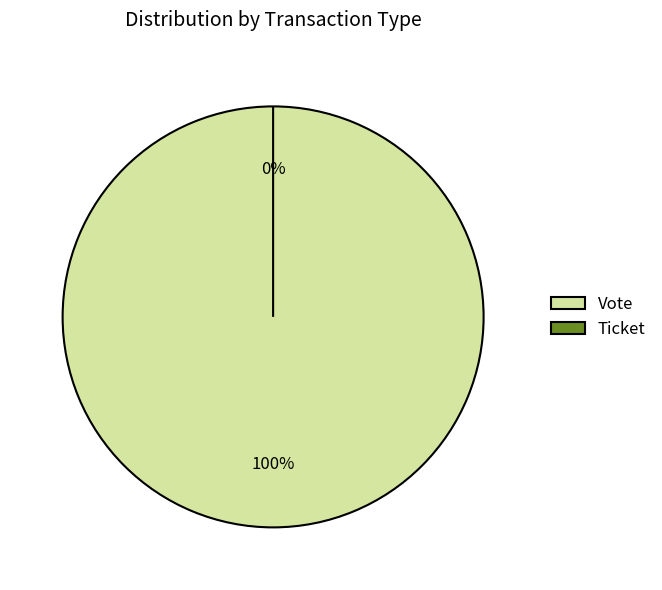

To the nearest percent, what is the average slice percentage?

50%